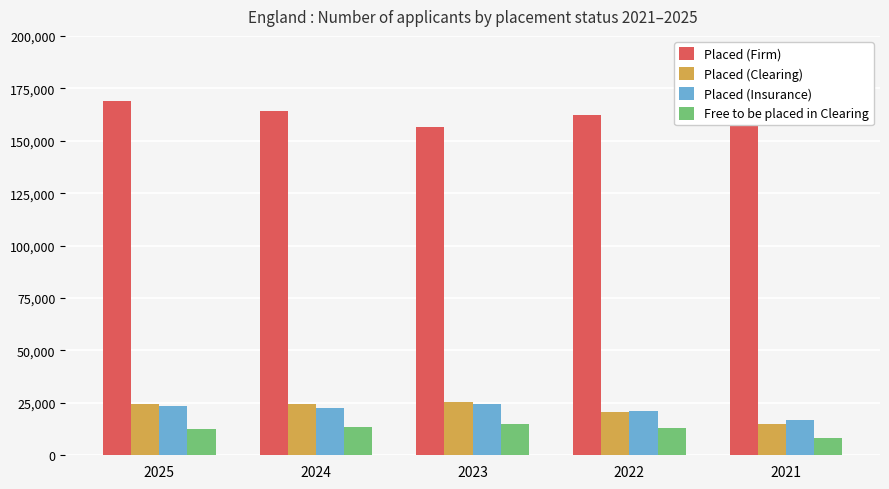

List the series in order of their peak value, lowest first.

Free to be placed in Clearing, Placed (Insurance), Placed (Clearing), Placed (Firm)